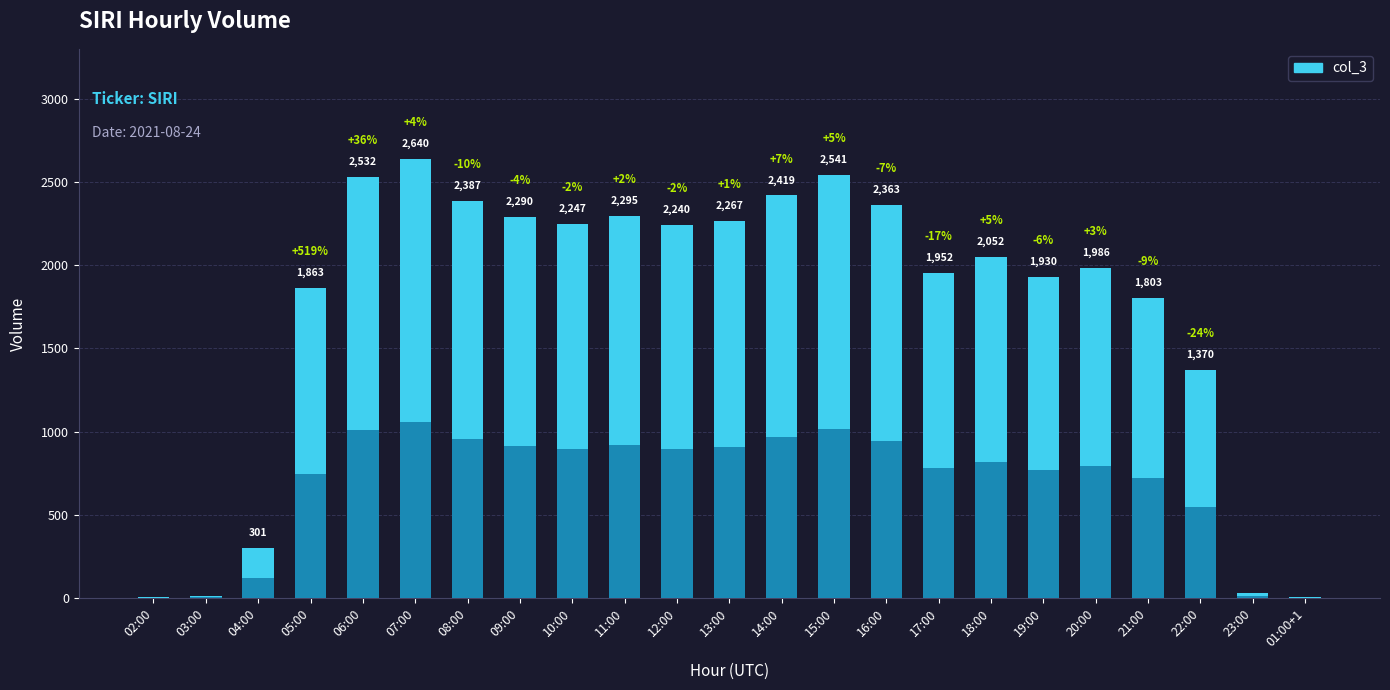

What is the difference between the maximum and minimum values?

2633